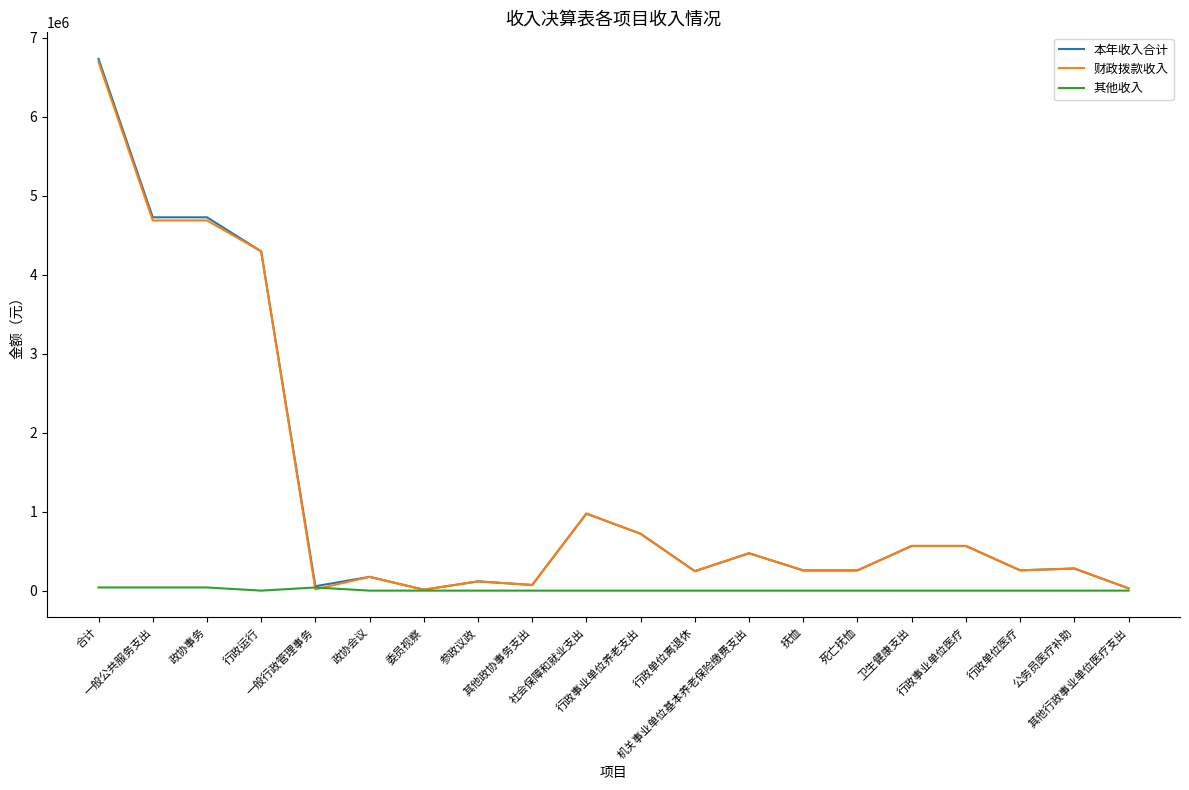

What is the maximum value shown in the chart?

6732045.8